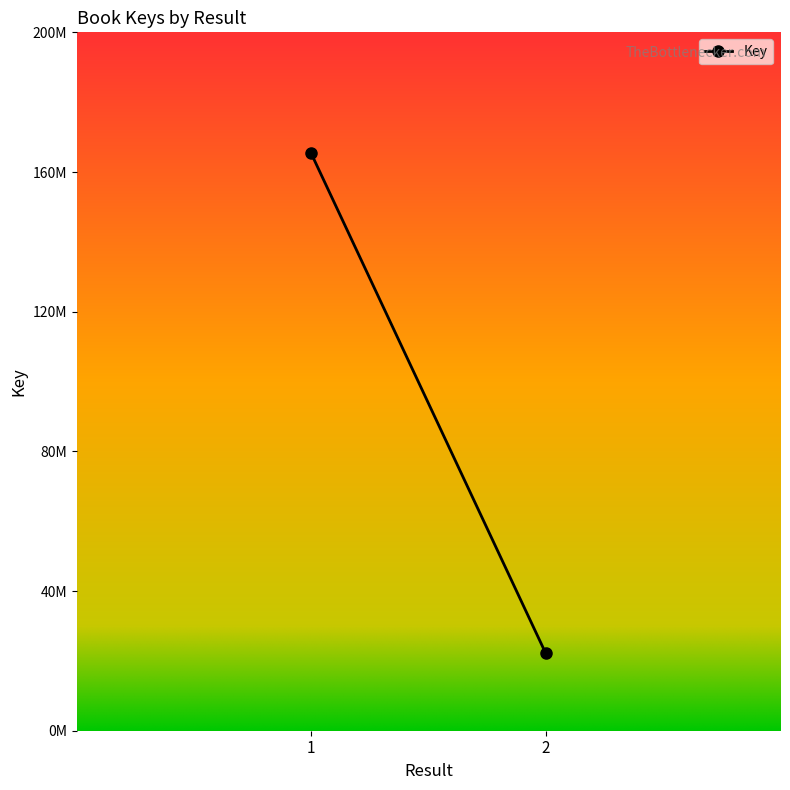

What is the value of the 1st point from the left?

165333325